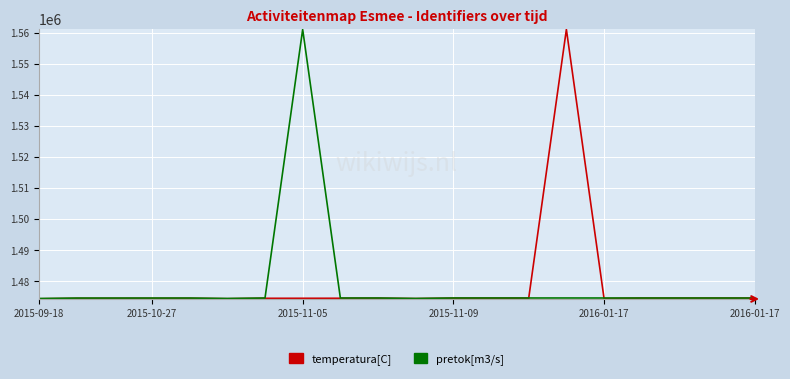

What is the maximum value for temperatura[C]?

1561053